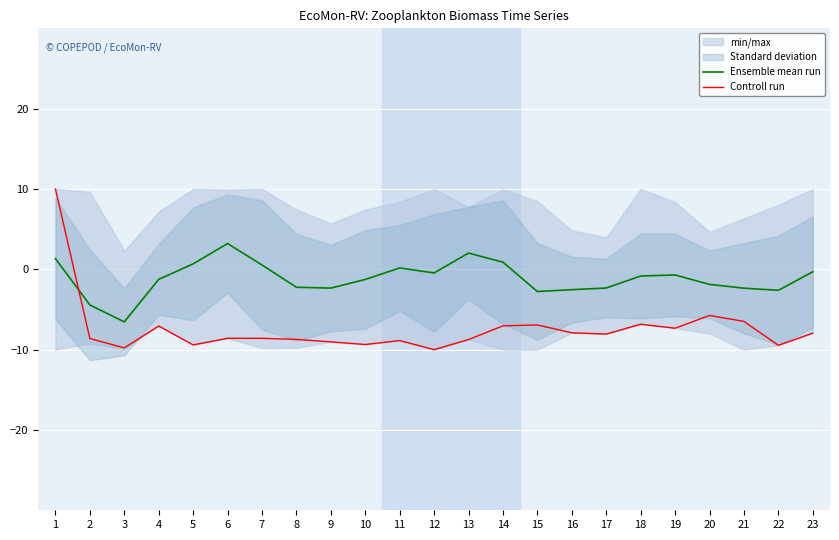

At which category is the sum across all series the highest?

1